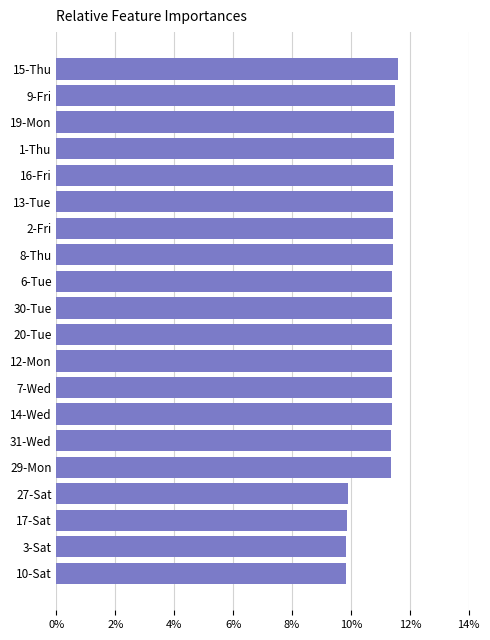

The value at 30-Tue is 7.4. True or false?

False